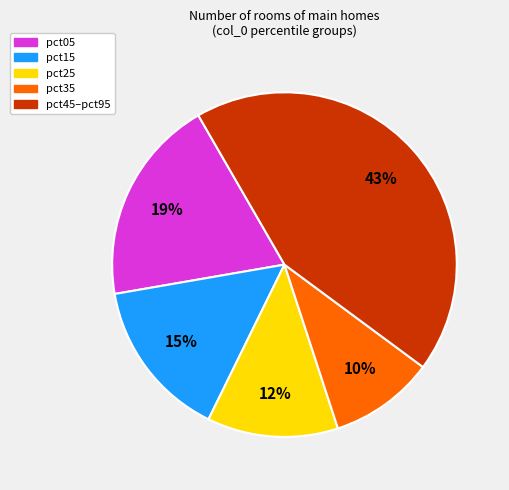

To the nearest percent, what is the average slice percentage?

20%